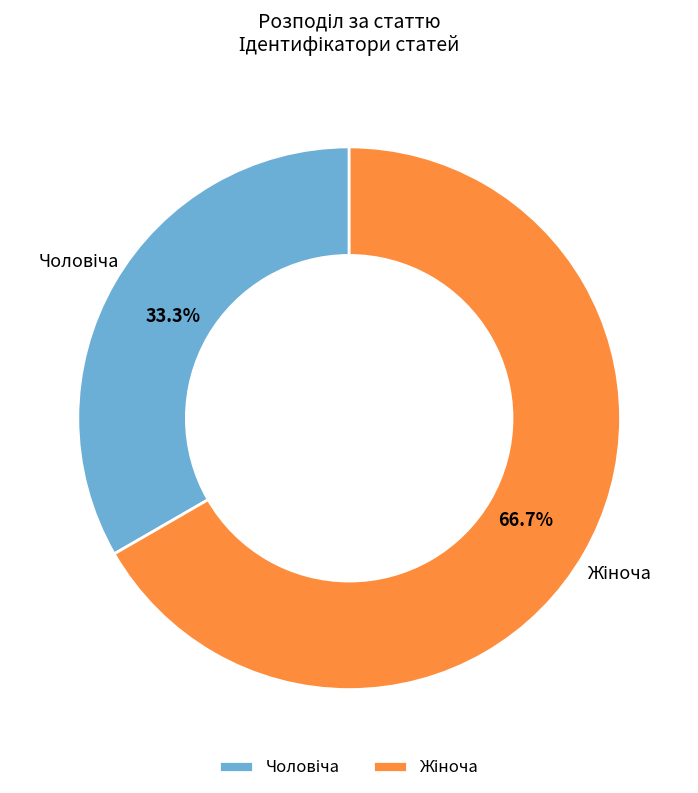

Count the number of slices in the pie.

2